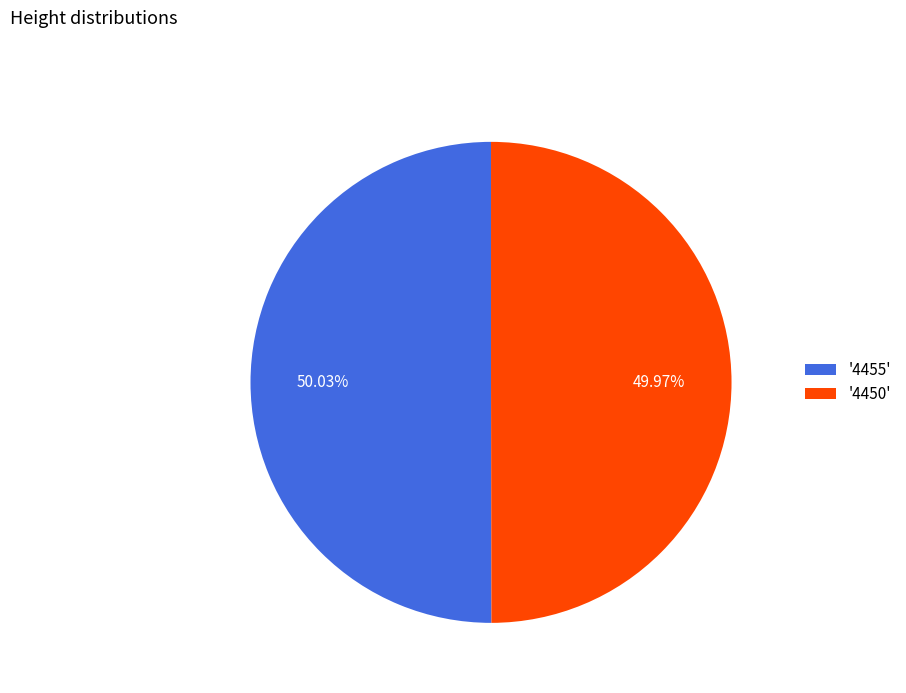

Combined, do '4455' and '4450' account for over 50%?

Yes